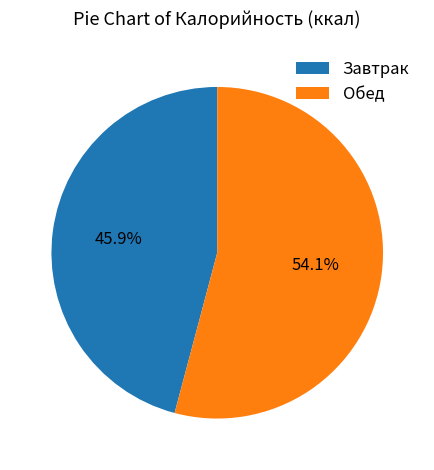

Which slice is the largest?

Обед